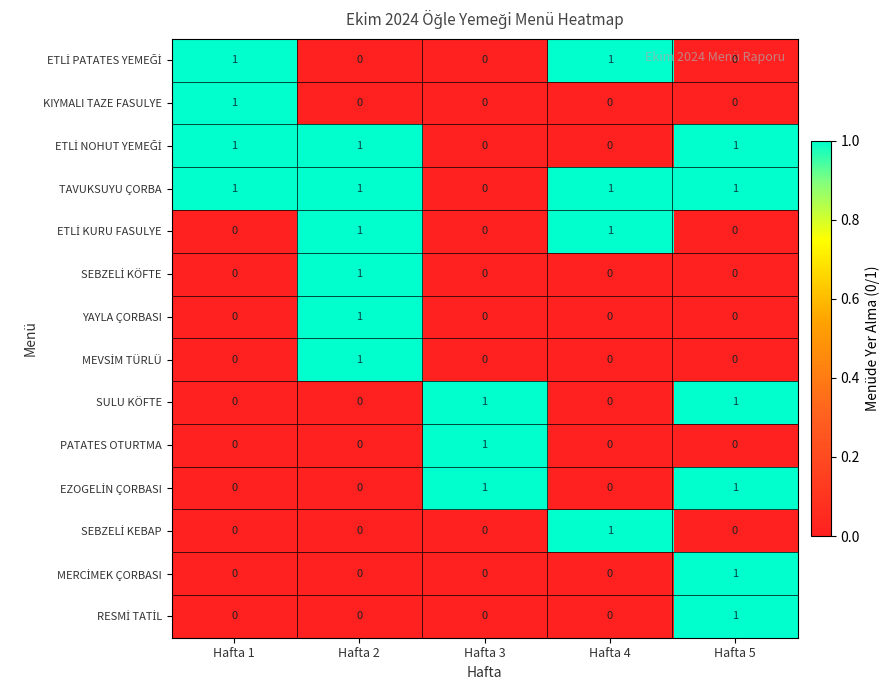

What is the total value across all series at Hafta 3?

3